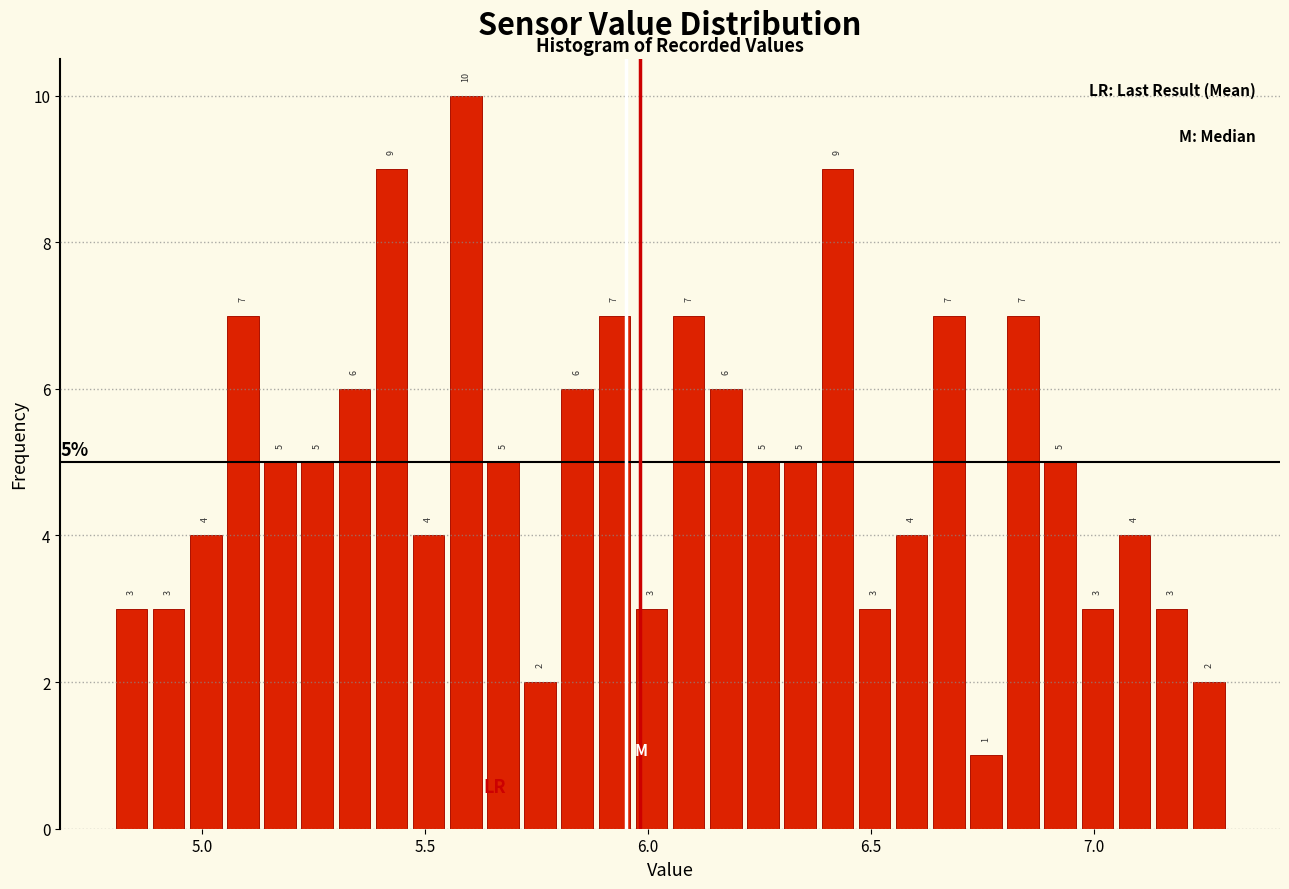

Read against the x-axis, roughly where is the centre of the tallest bar?

5.60